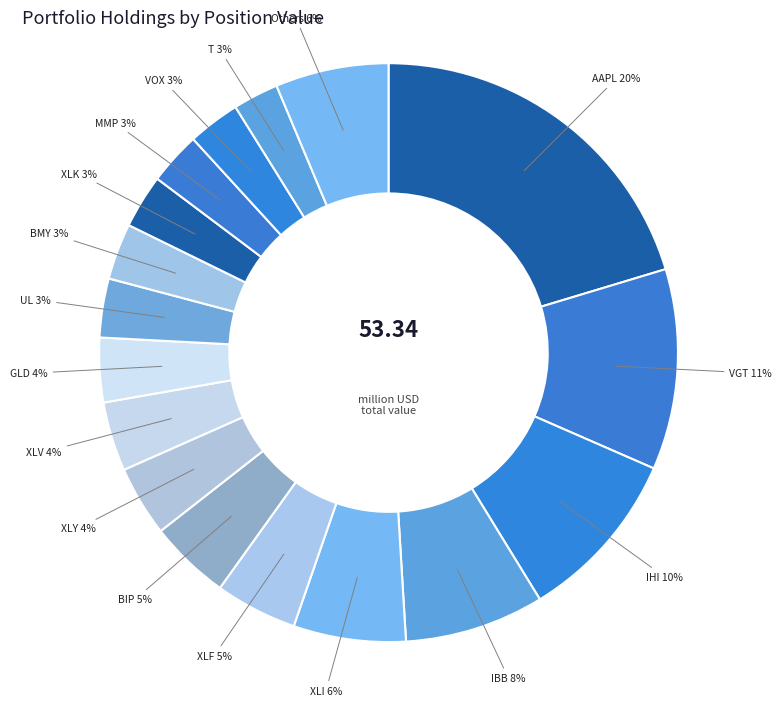

How many slices are in this pie chart?

17